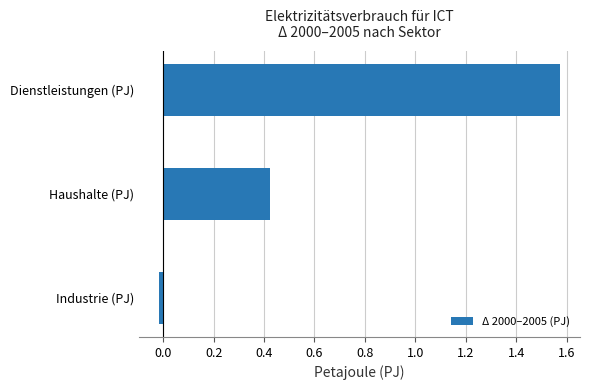

How many values are below 0?

1